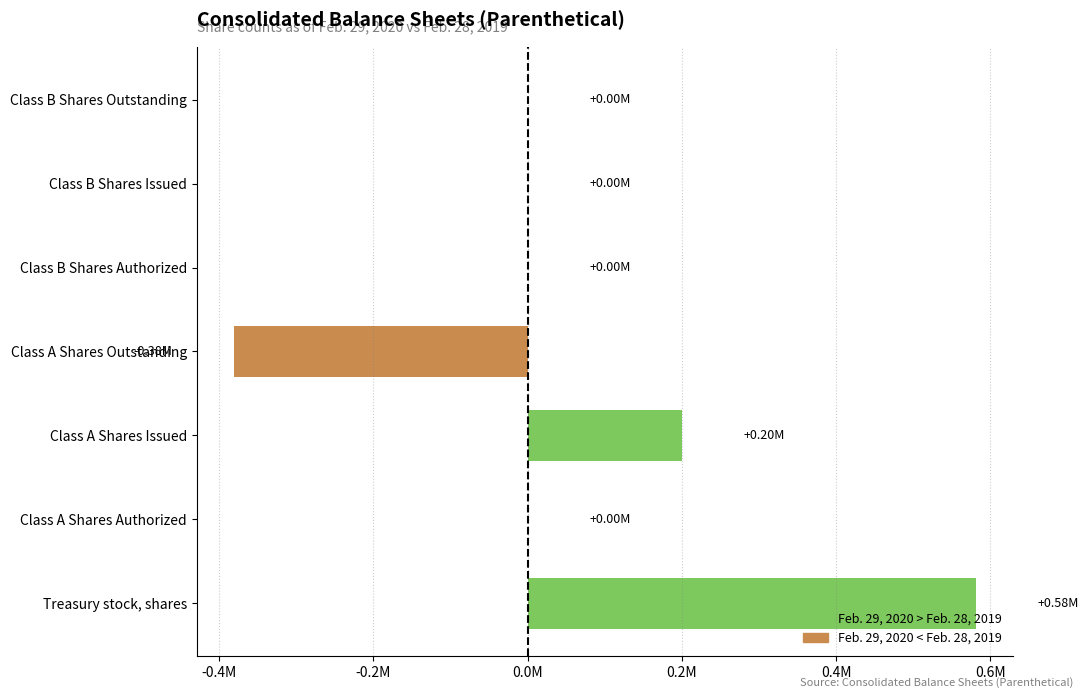

Are the bars horizontal?

Yes